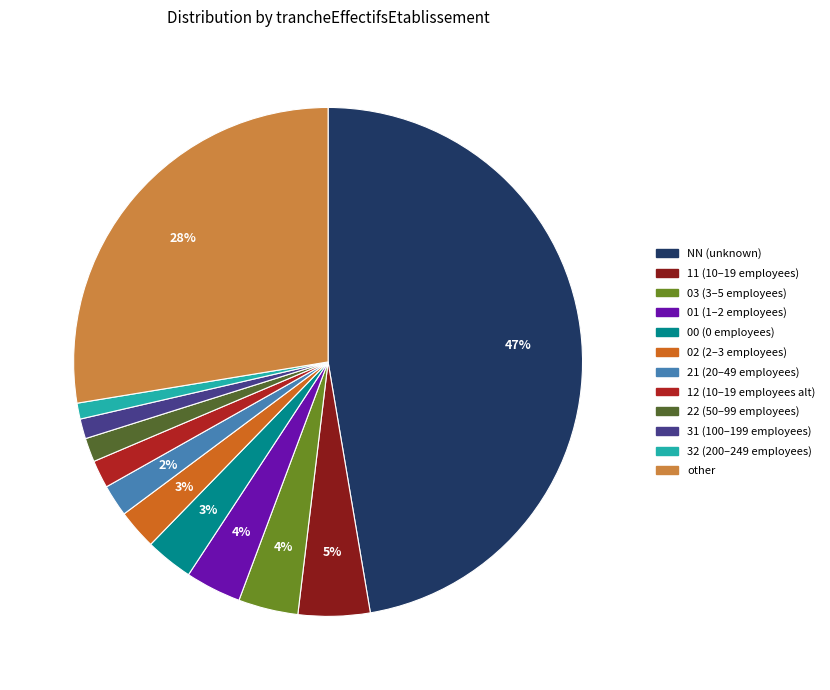

Is it true that 32 is 11% of the pie?

False